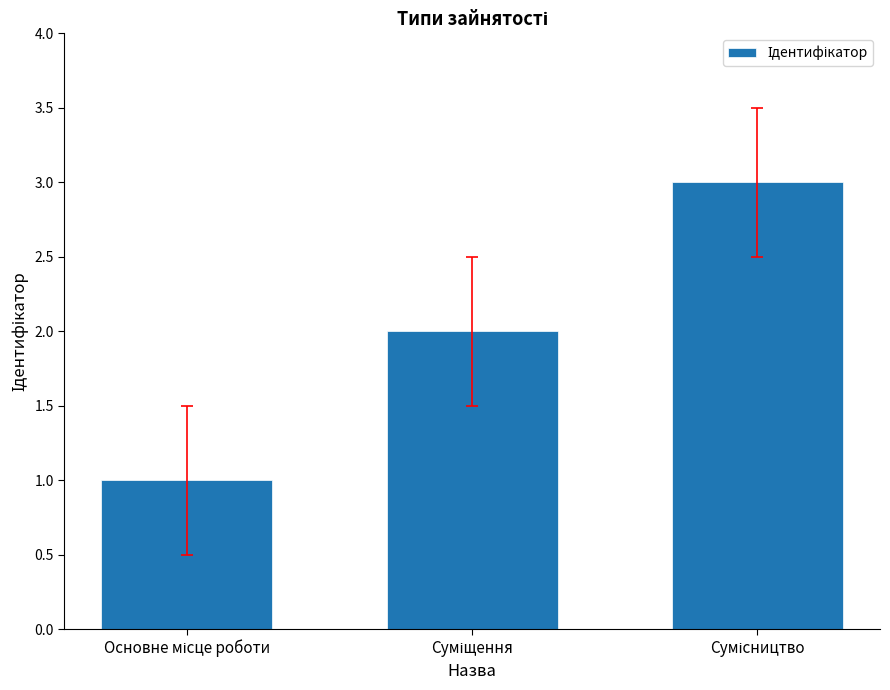

What is the maximum value shown in the chart?

3